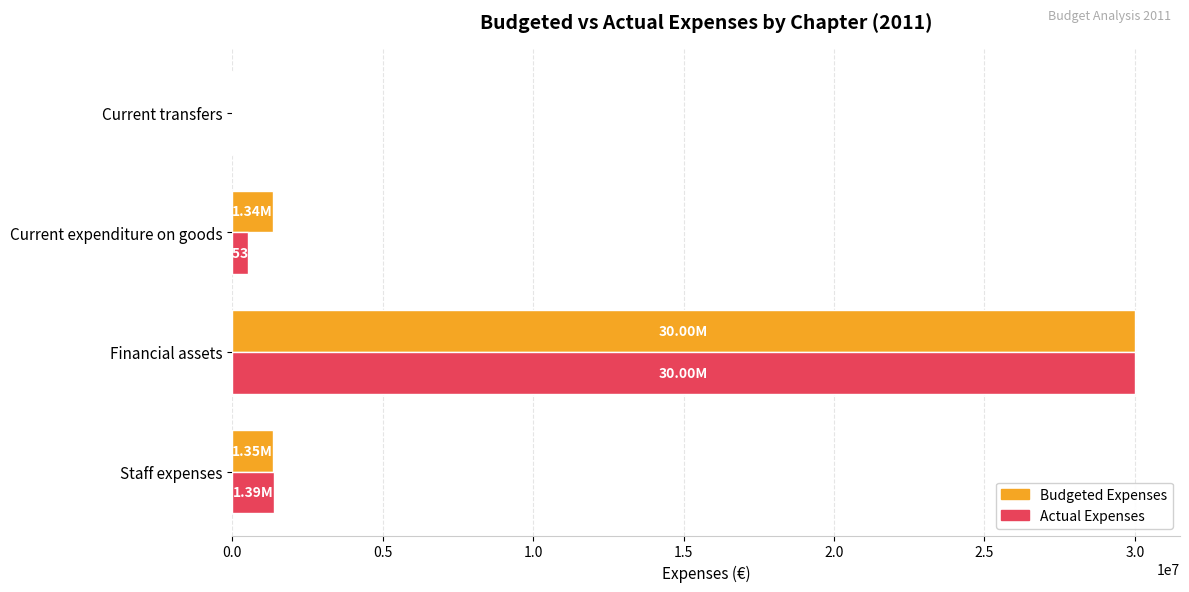

At which category is the sum across all series the highest?

Financial assets